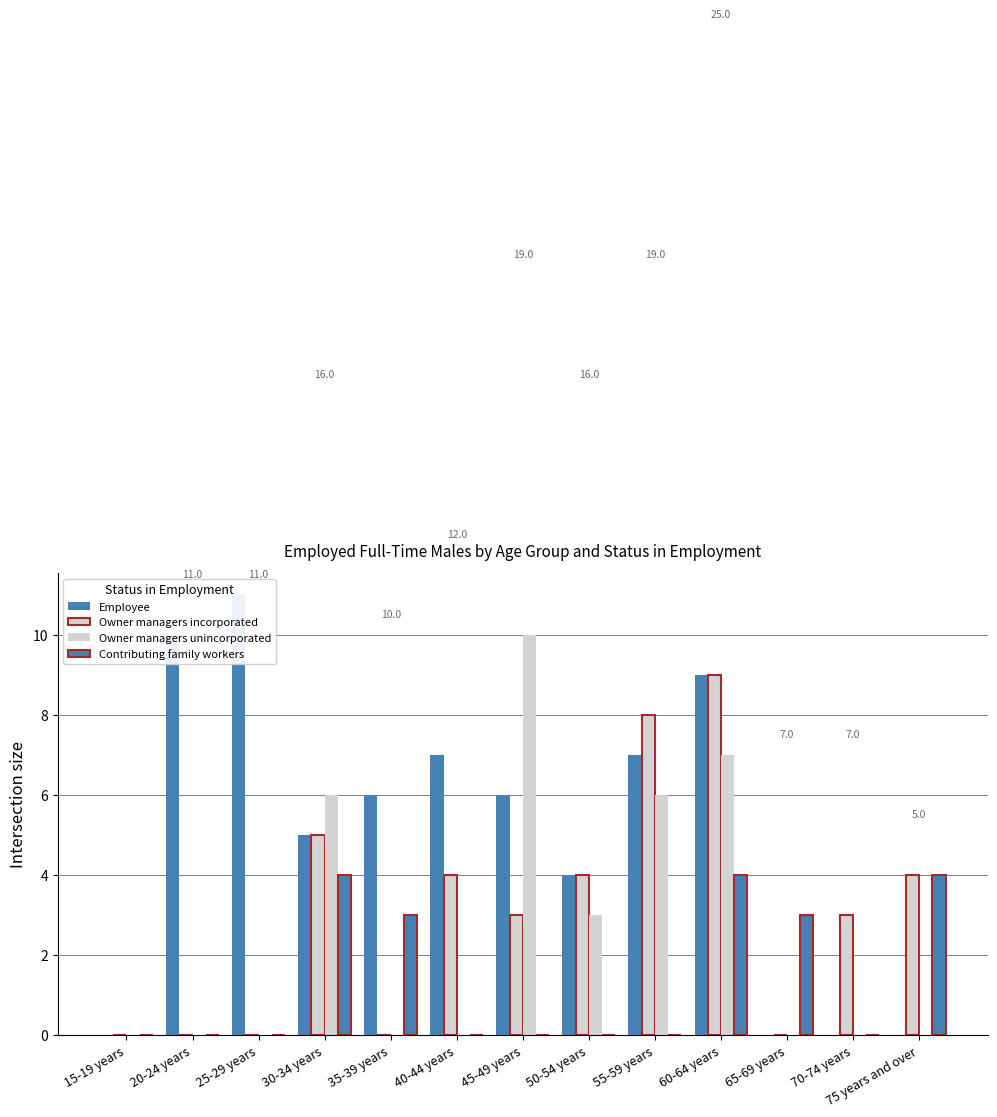

How many positive values does the Employee series have?

9